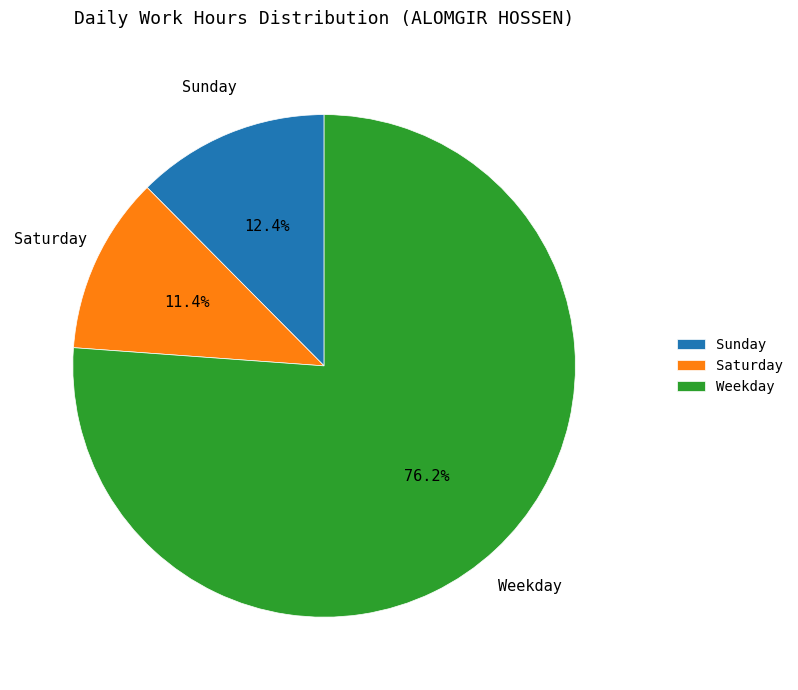

What is the smallest slice in the pie chart?

Saturday